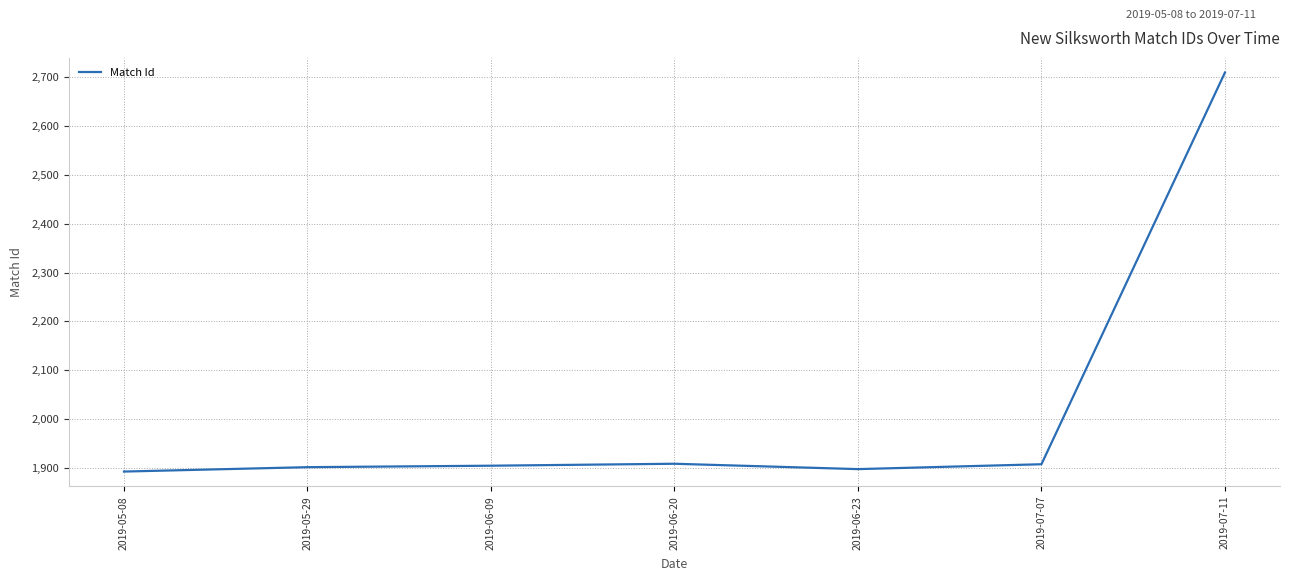

What is the ratio of the value at 2019-06-23 to the value at 2019-05-08?

1.0